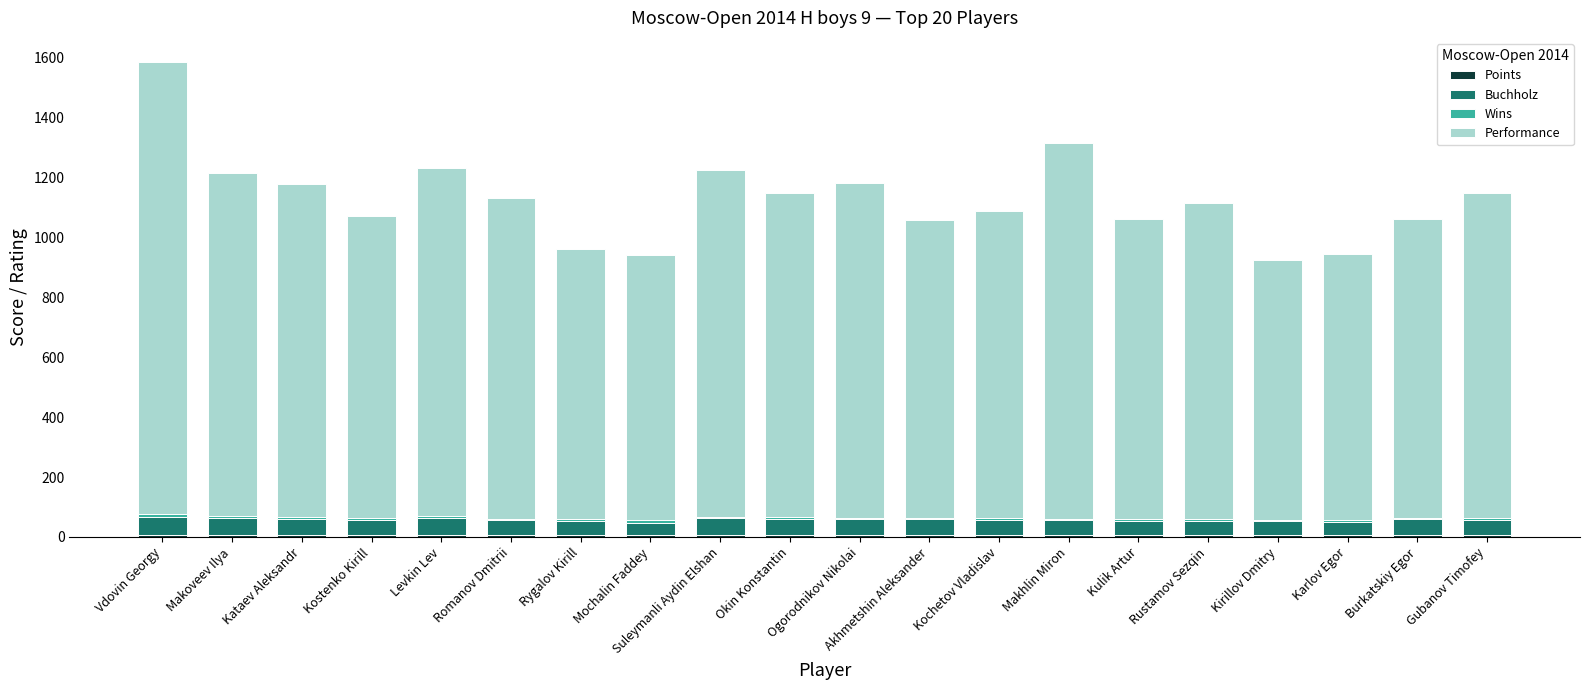

At which category is the sum across all series the highest?

Vdovin Georgy